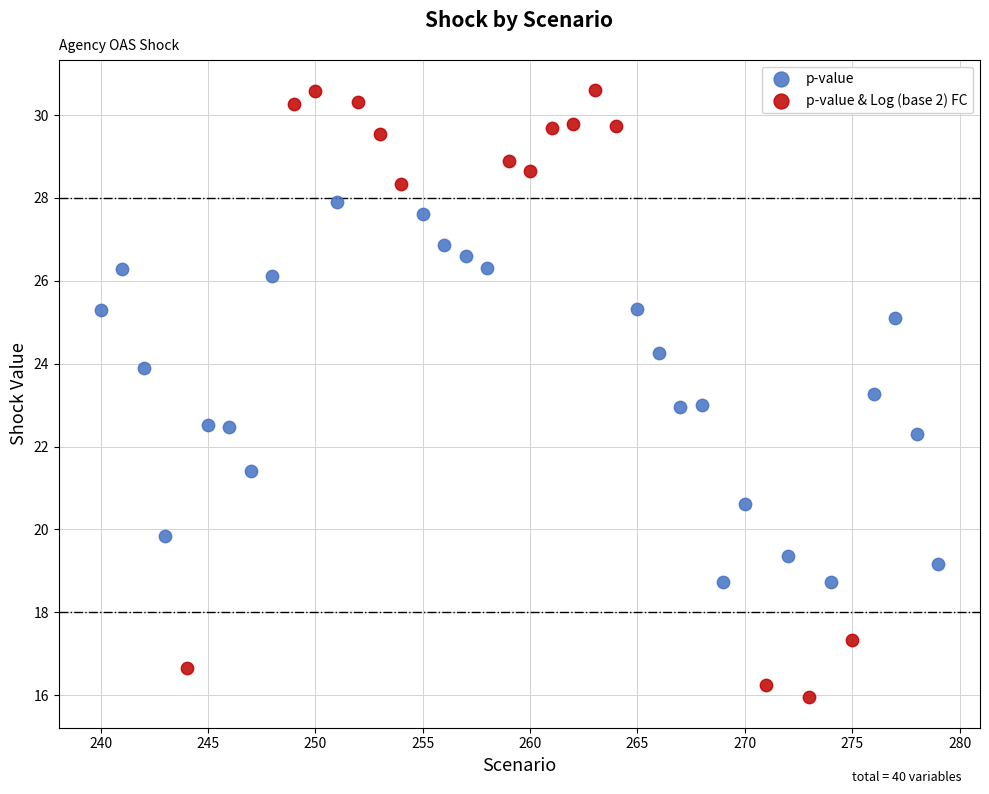

Which series has the largest Y range (max minus min)?

p-value & Log (base 2) FC